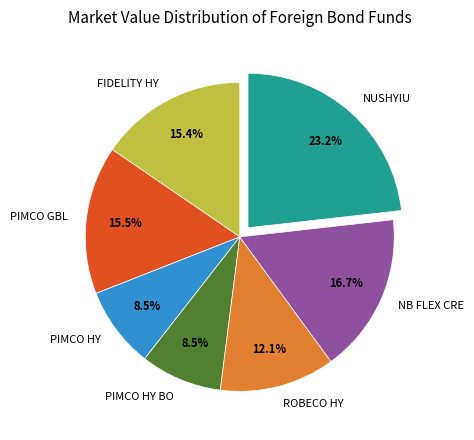

Is the sum of PIMCO HY and FIDELITY HY greater than half?

No